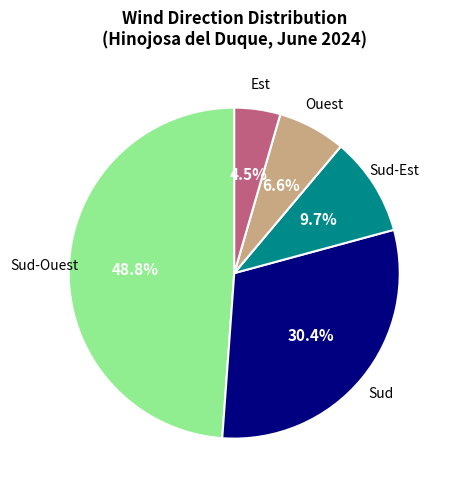

Is there a majority slice in this chart?

No